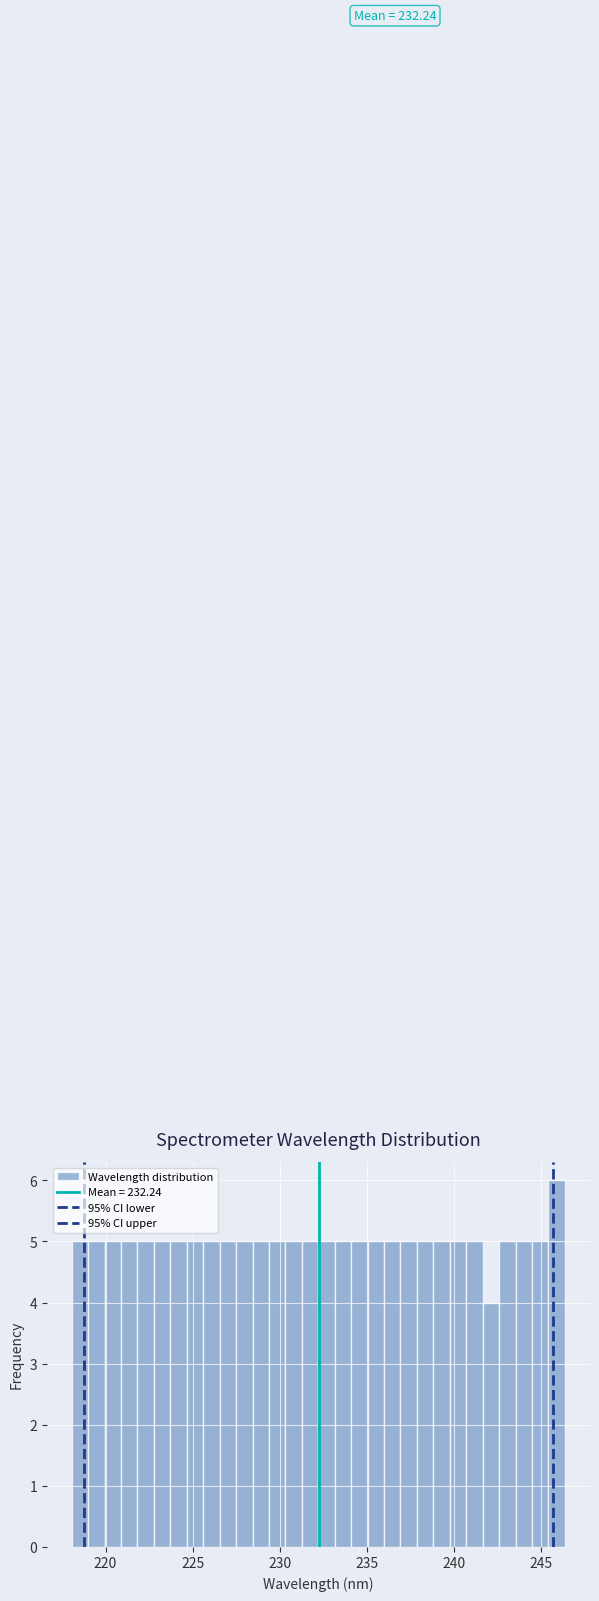

Around what value on the x-axis is the tallest bar? Give the approximate position of its centre, as read against the axis.

246.0